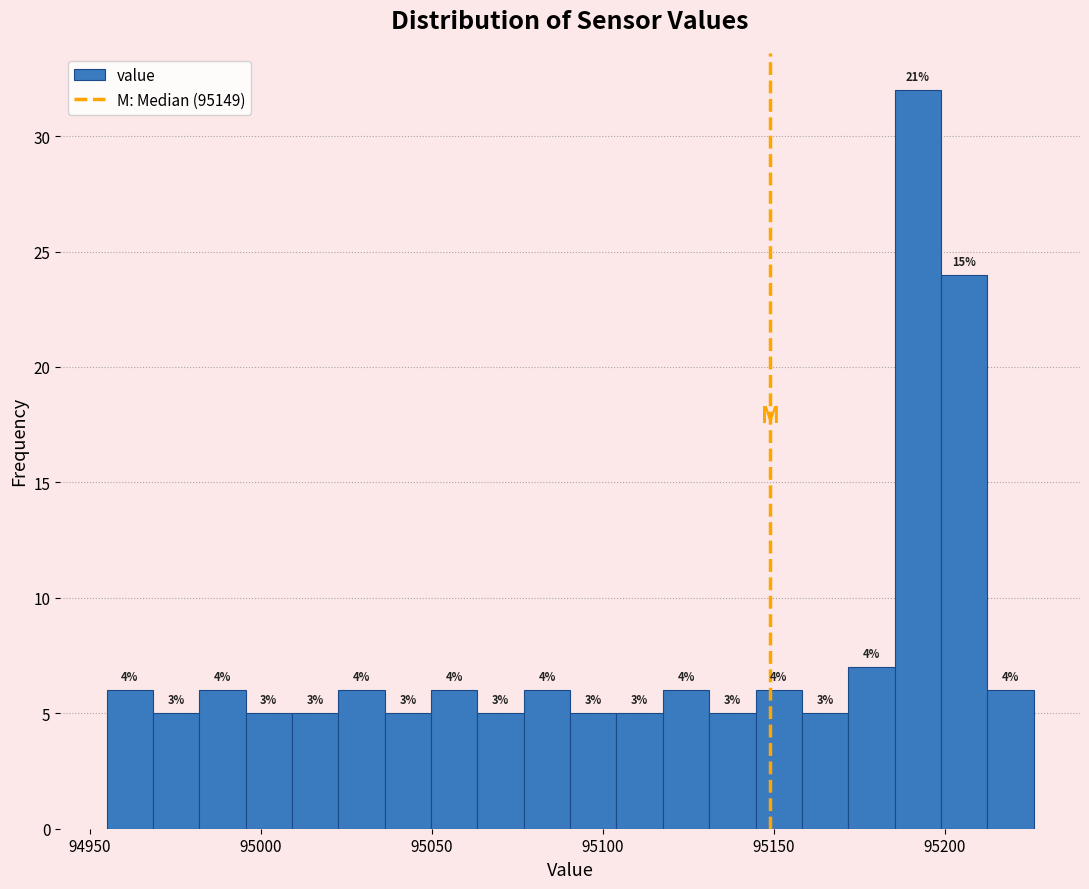

Read against the x-axis, roughly where is the centre of the tallest bar?

95190